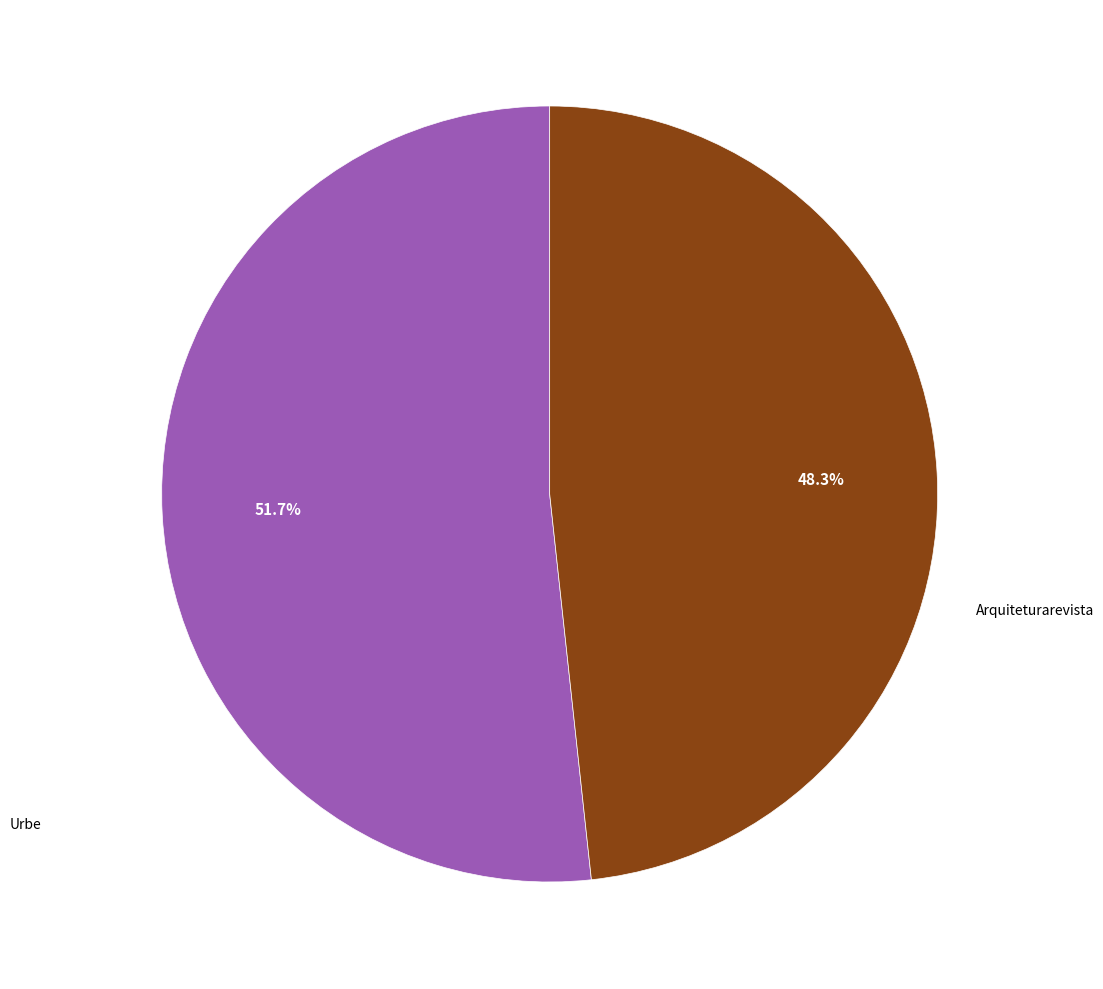

Does any single category account for the majority?

Yes